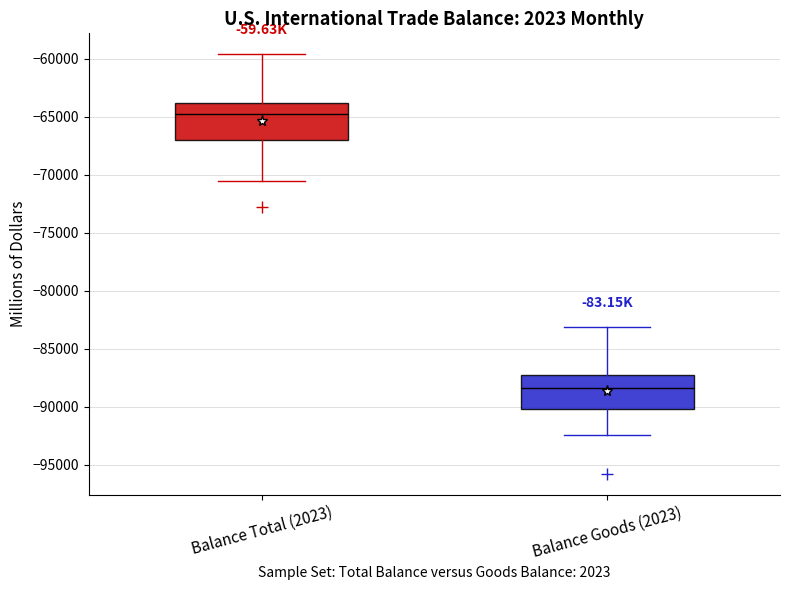

Reading left to right, read every box against the y-axis: the position of its median line, the range the box covers, and the ends of its whiskers. The values are not printed on the chart, so give them approximately, as read against the axis.

Balance Total (2023): median -65000, box -67000 to -64000, whiskers -70500 to -59500
Balance Goods (2023): median -88500, box -90000 to -87500, whiskers -92500 to -83000